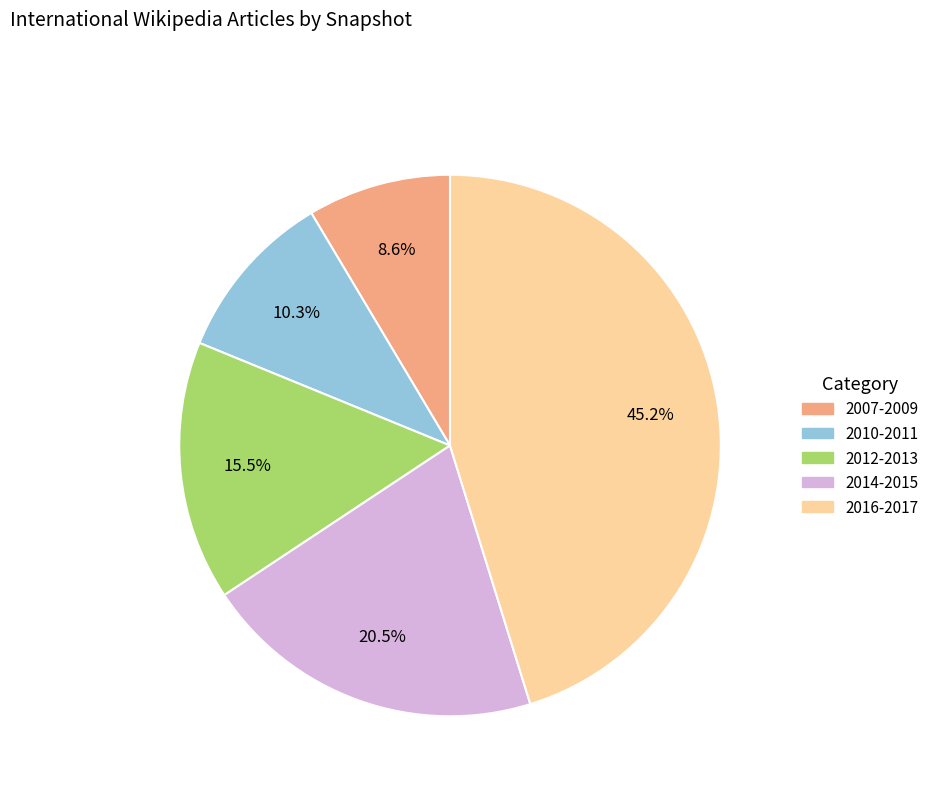

Is there a majority slice in this chart?

No